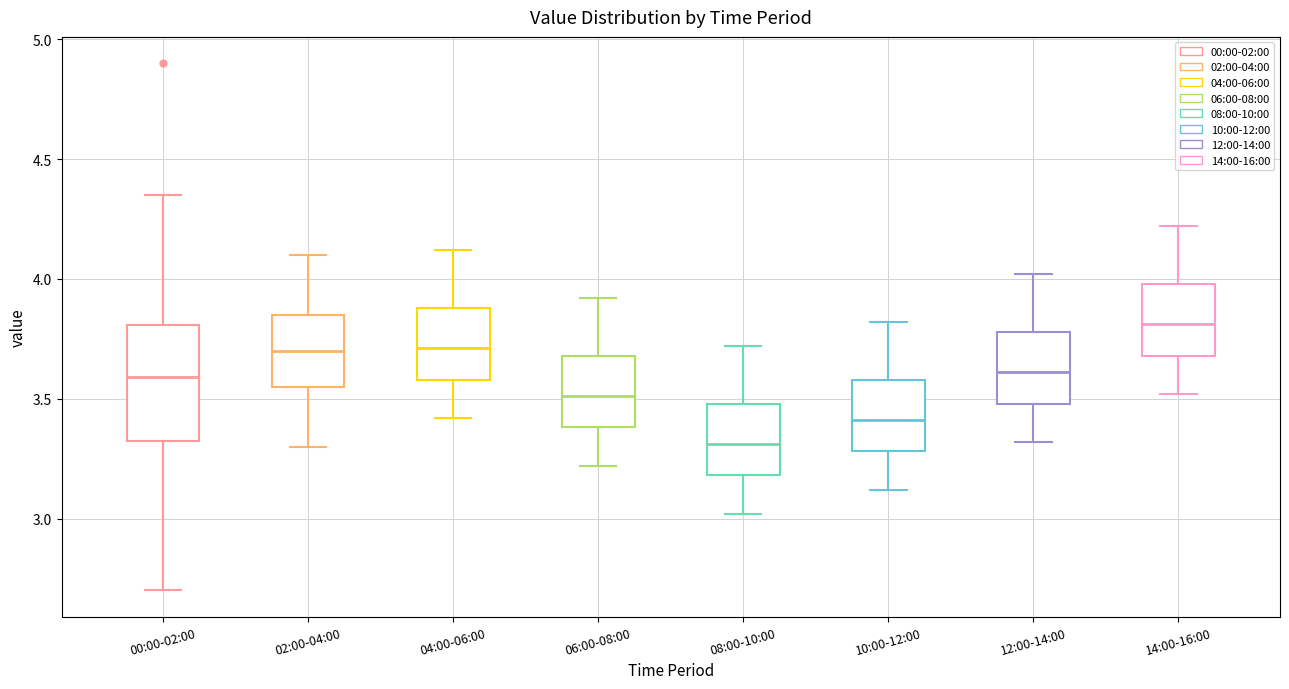

Which box has the lowest median line?

08:00-10:00